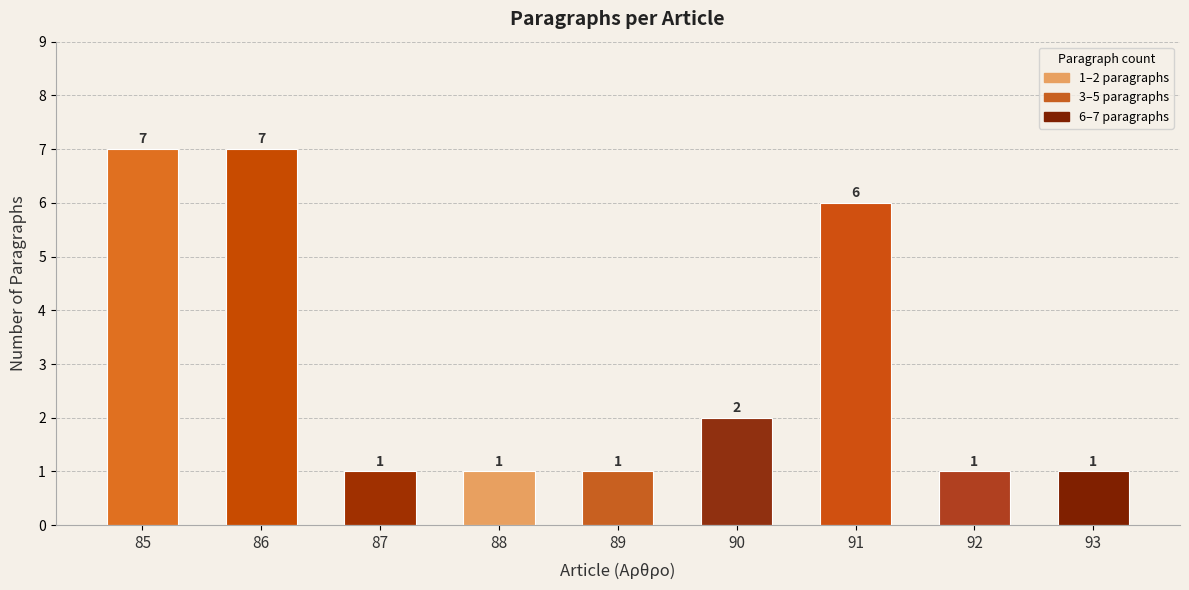

Between 90 and 89, which is larger?

90